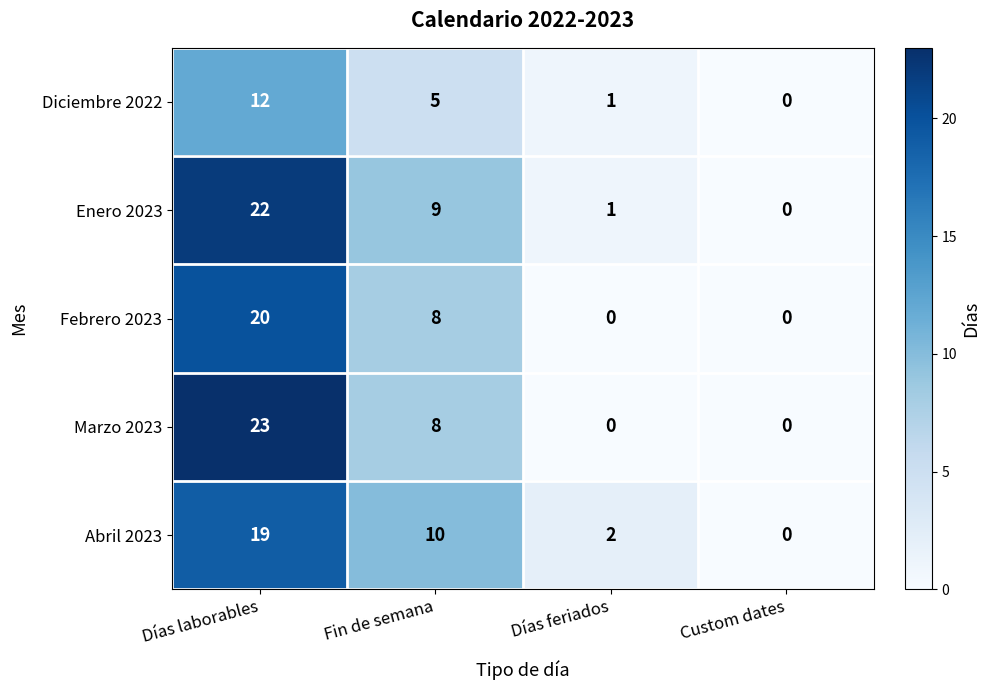

How many values in Diciembre 2022 are above zero?

3